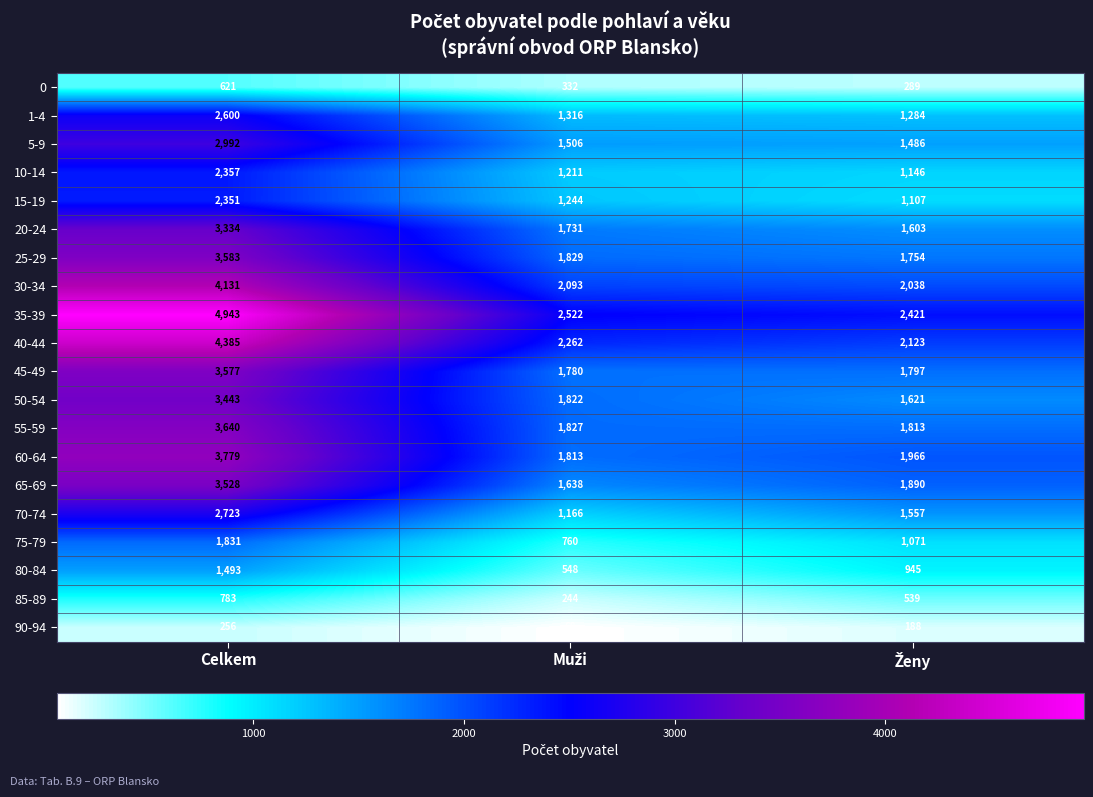

How many series are shown in this chart?

20